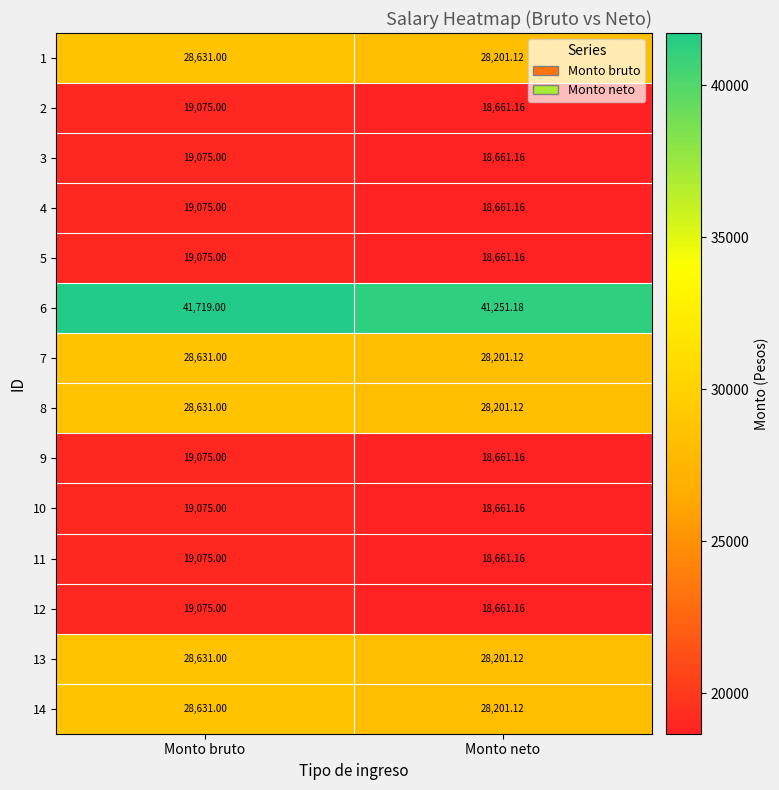

What is the total value across all series at Monto neto?

331546.1